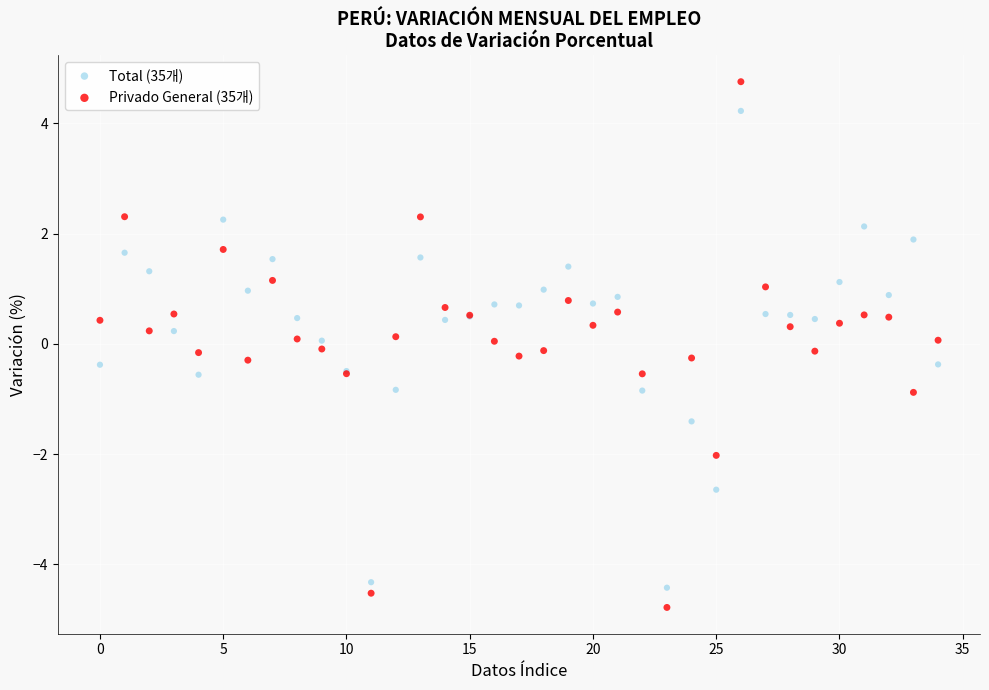

Which series reaches the minimum Y coordinate?

Privado General (35개)